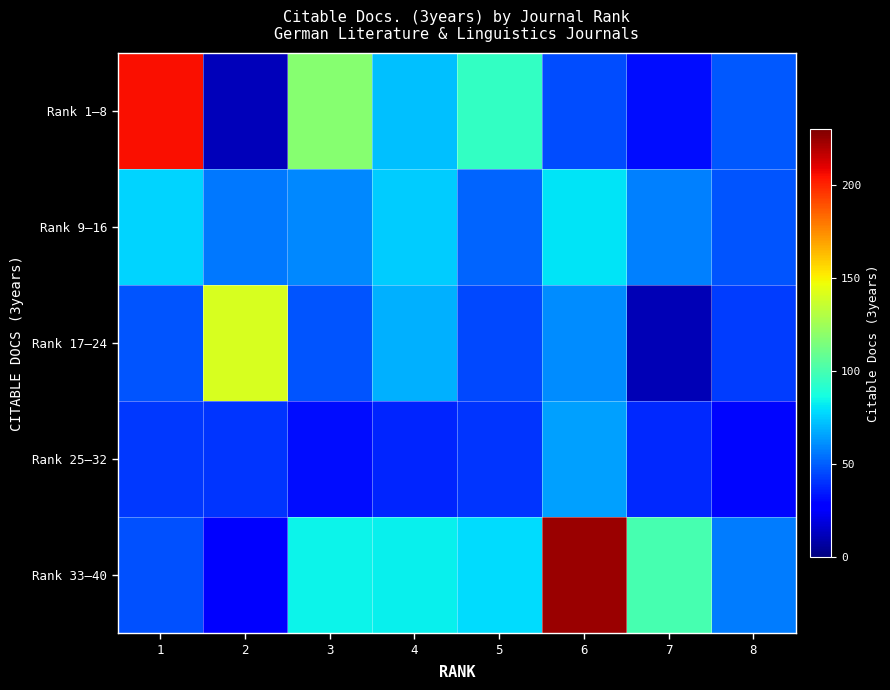

Reading left to right, list all the values displayed in this chart.

Rank 1–8: 1=205	2=12	3=118	4=72	5=95	6=46	7=32	8=49
Rank 9–16: 1=77	2=56	3=60	4=75	5=52	6=80	7=58	8=48
Rank 17–24: 1=48	2=141	3=48	4=69	5=45	6=61	7=11	8=43
Rank 25–32: 1=42	2=41	3=32	4=37	5=41	6=65	7=38	8=30
Rank 33–40: 1=47	2=27	3=84	4=83	5=79	6=224	7=100	8=57